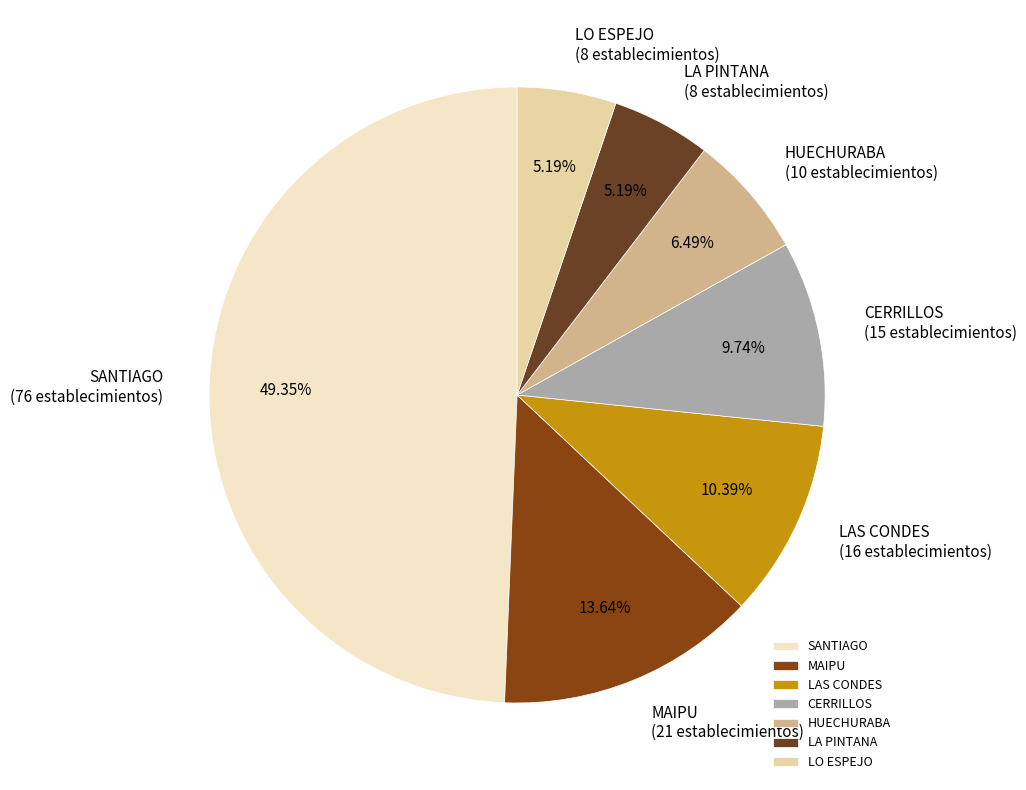

Which has a higher value, LAS CONDES or MAIPU?

MAIPU